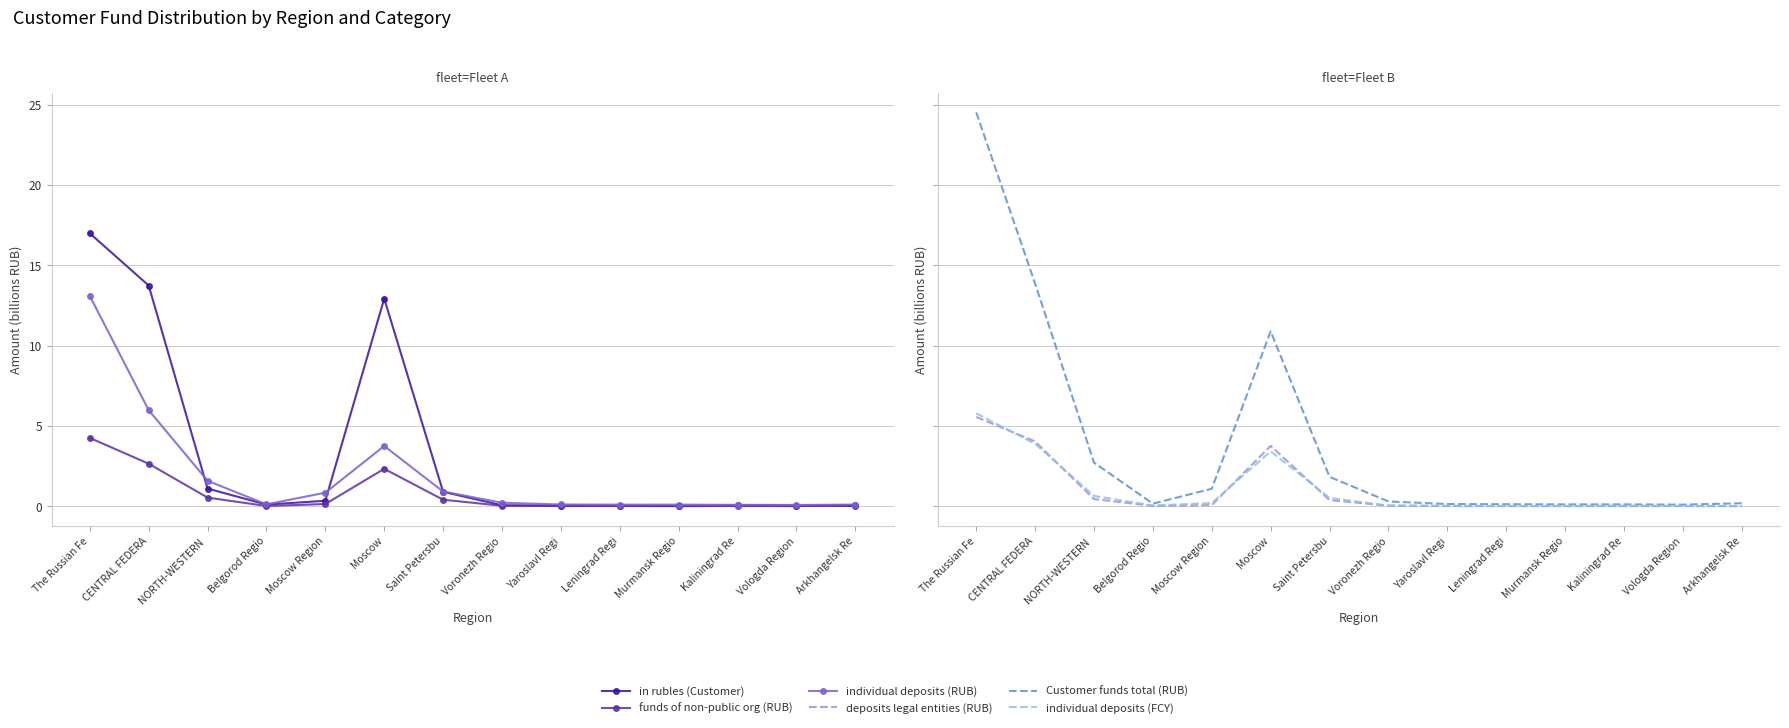

List the series in order of their peak value, lowest first.

funds of non-public org (RUB), deposits legal entities (RUB), individual deposits (FCY), individual deposits (RUB), in rubles (Customer), Customer funds total (RUB)